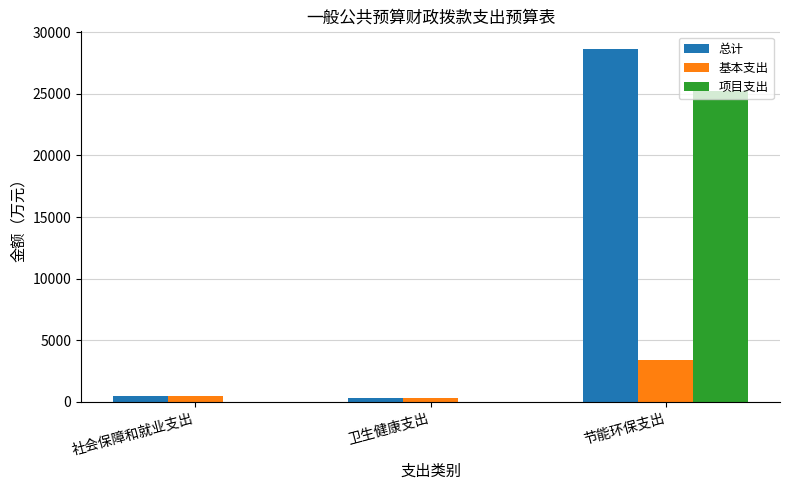

The 总计 series shows 311.1 at 卫生健康支出. True or false?

True